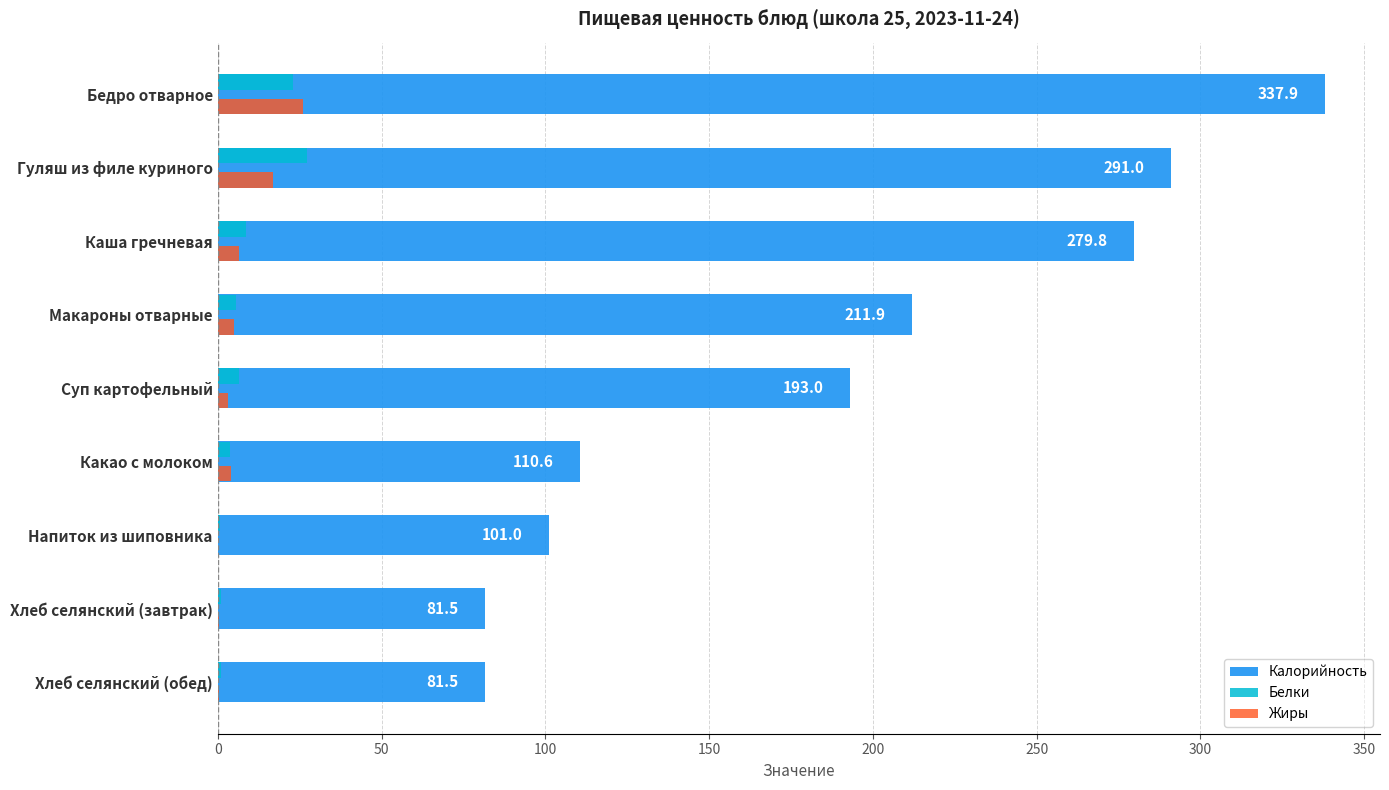

What is the sum of all Жиры values?

62.3